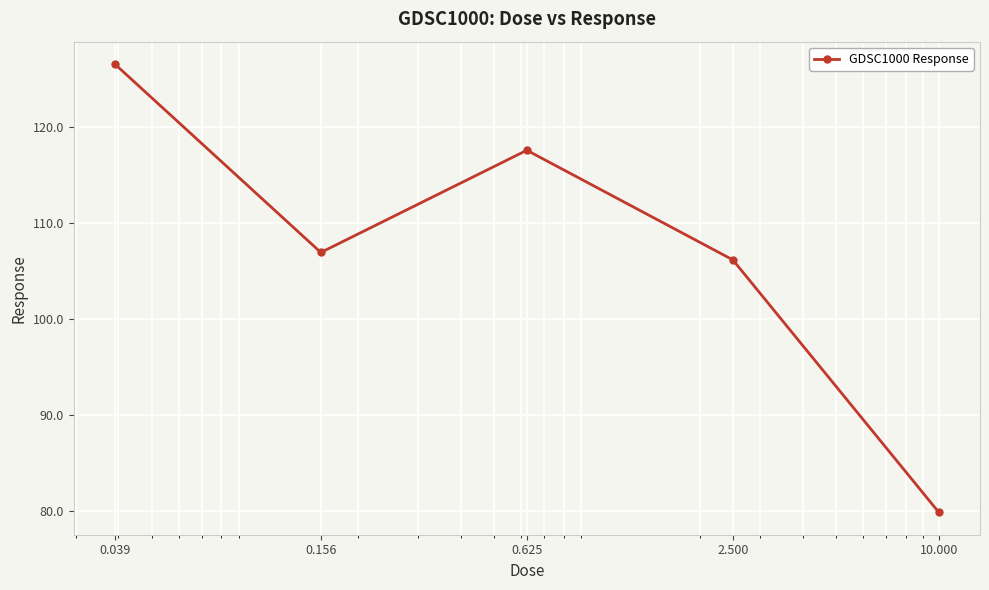

What is the average value?

107.4